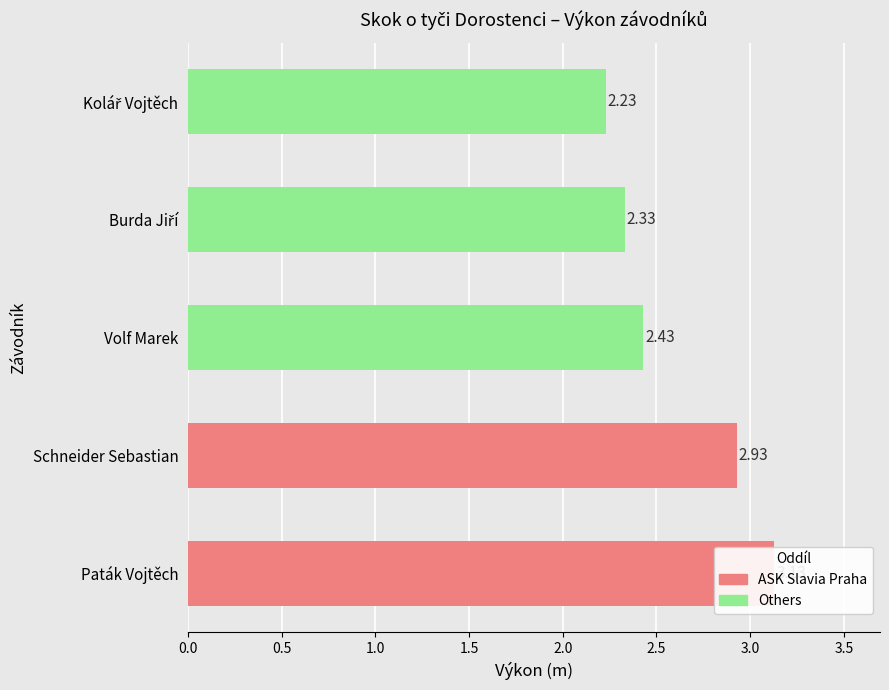

What is the difference between the second highest and second lowest values?

0.6